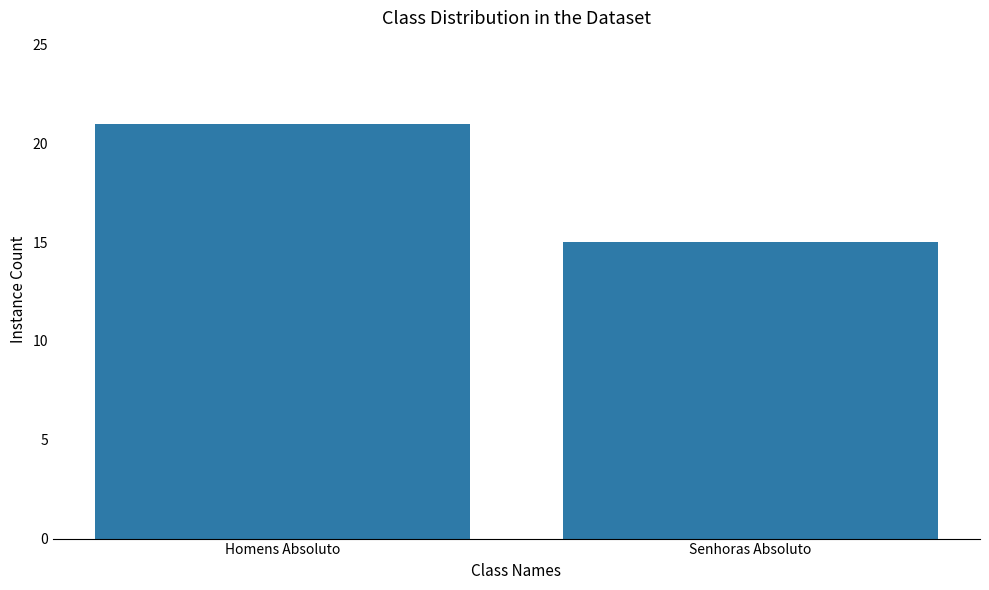

Which label corresponds to the largest value in the chart?

Homens Absoluto